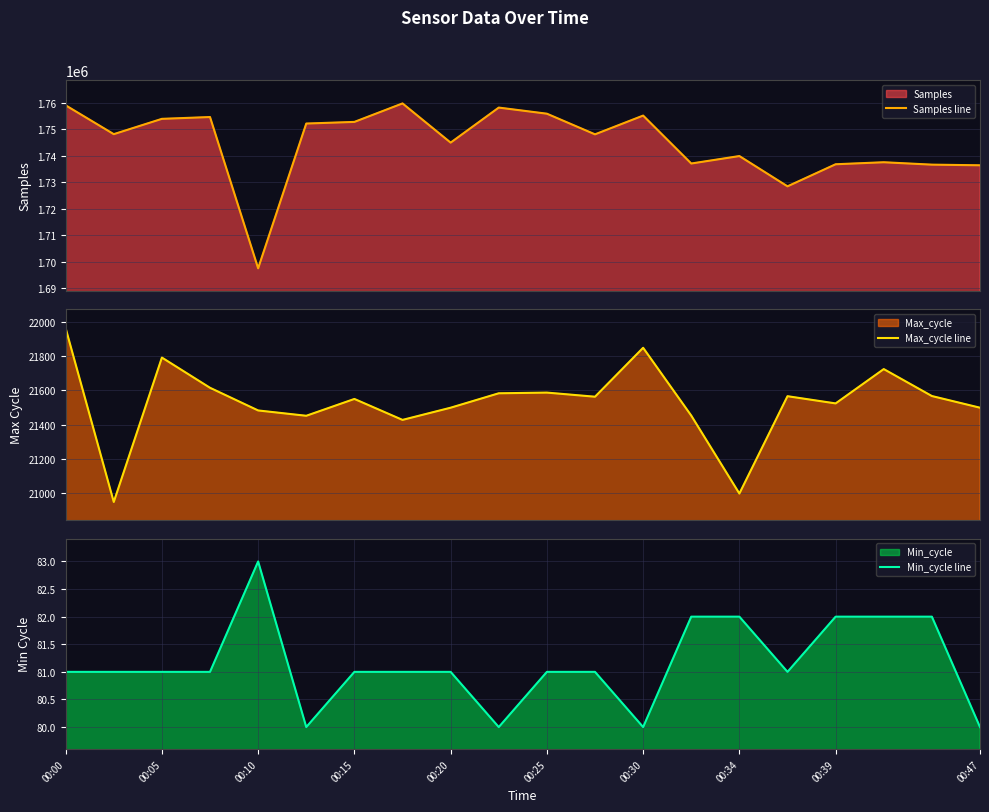

At which label does Max_cycle line first exceed 21563?

00:00